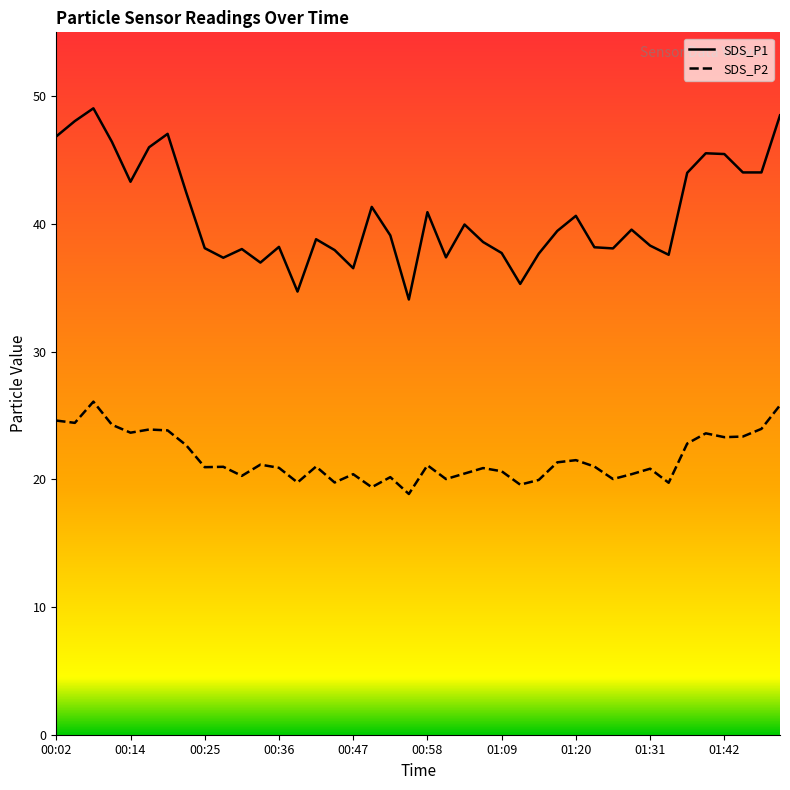

The SDS_P2 series shows 30.9 at 00:52. True or false?

False